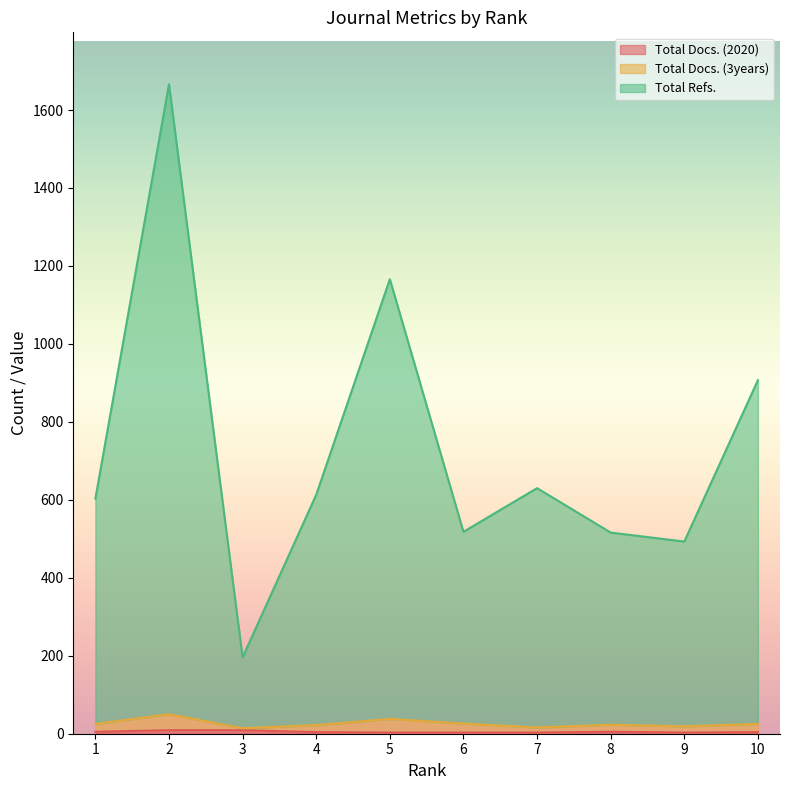

The Total Refs. series shows 1666 at 2. True or false?

True